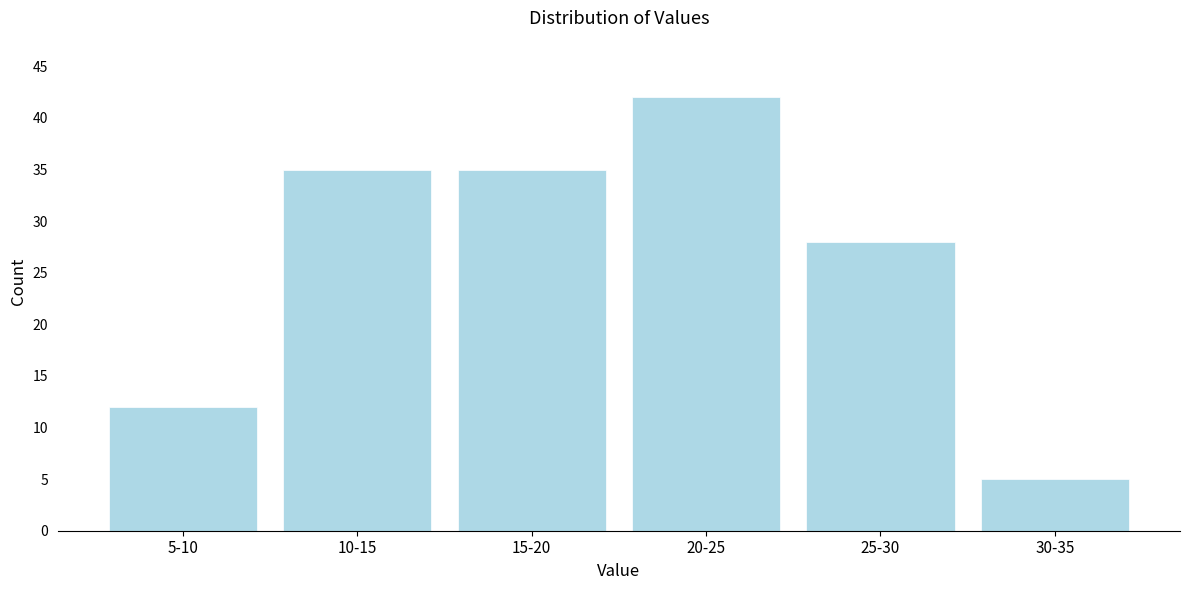

Reading right to left, list all the values displayed in this chart.

30-35=5	25-30=28	20-25=42	15-20=35	10-15=35	5-10=12